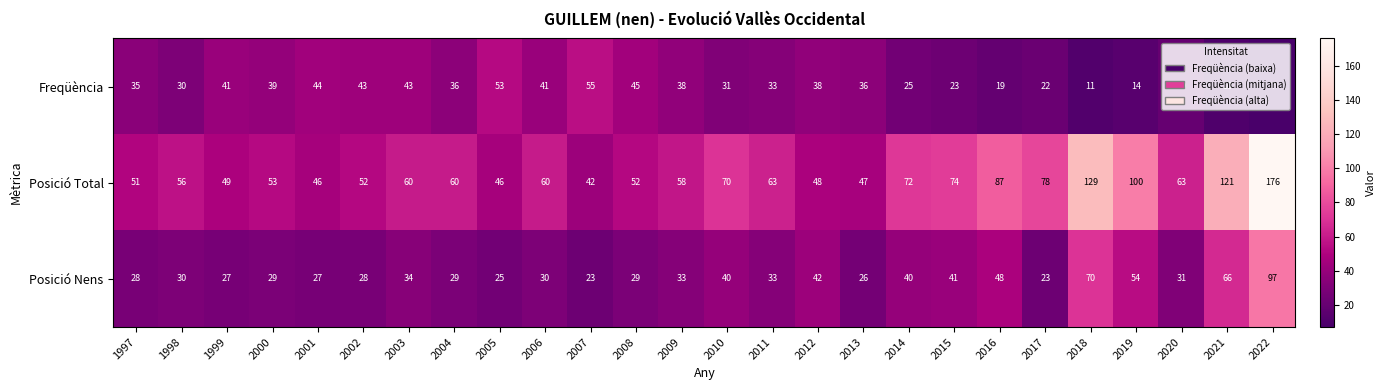

Between 2016 and 2020, which series saw the biggest shift?

Posició Total